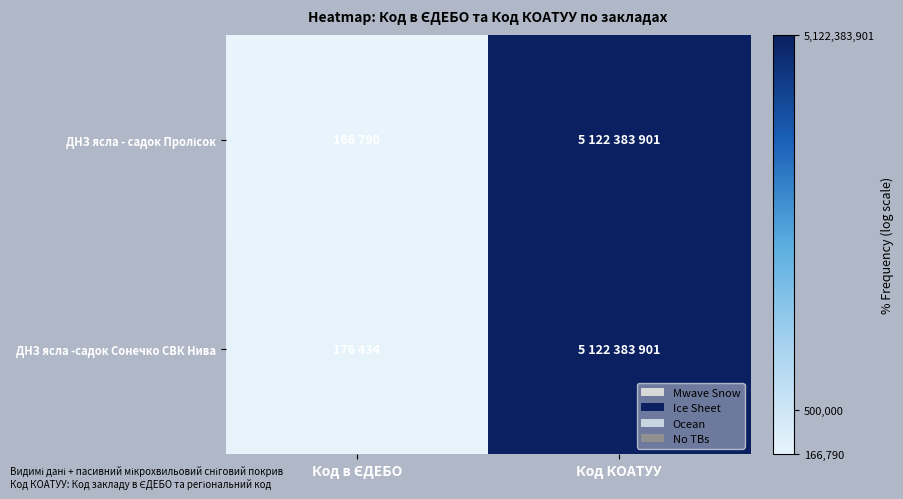

Which label corresponds to the largest value in the chart?

Код КОАТУУ